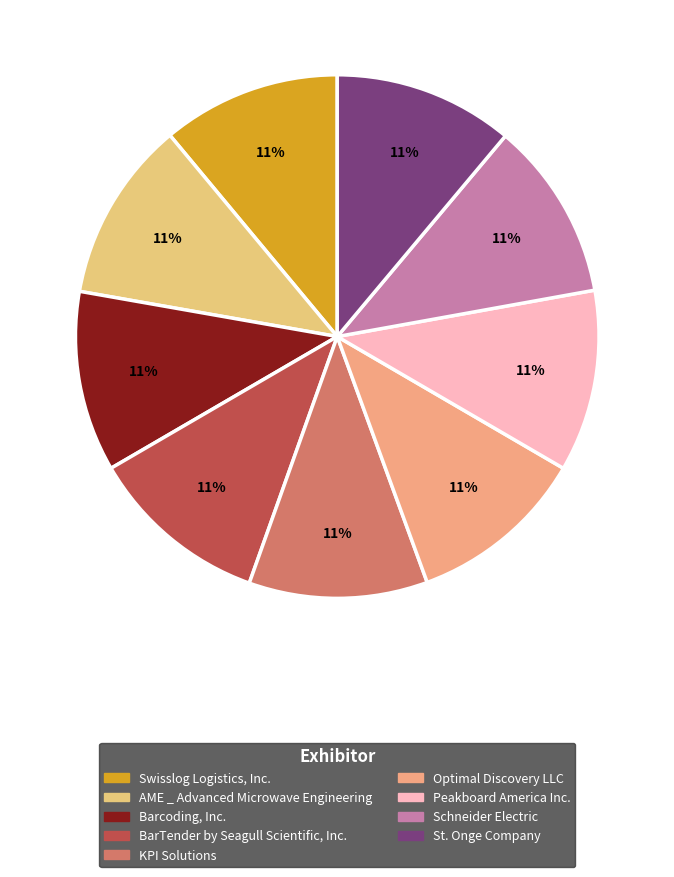

Rank the categories by value from lowest to highest.

Optimal Discovery LLC, KPI Solutions, Swisslog Logistics, Inc., Schneider Electric, St. Onge Company, BarTender by Seagull Scientific, Inc., Barcoding, Inc., AME _ Advanced Microwave Engineering, Peakboard America Inc.